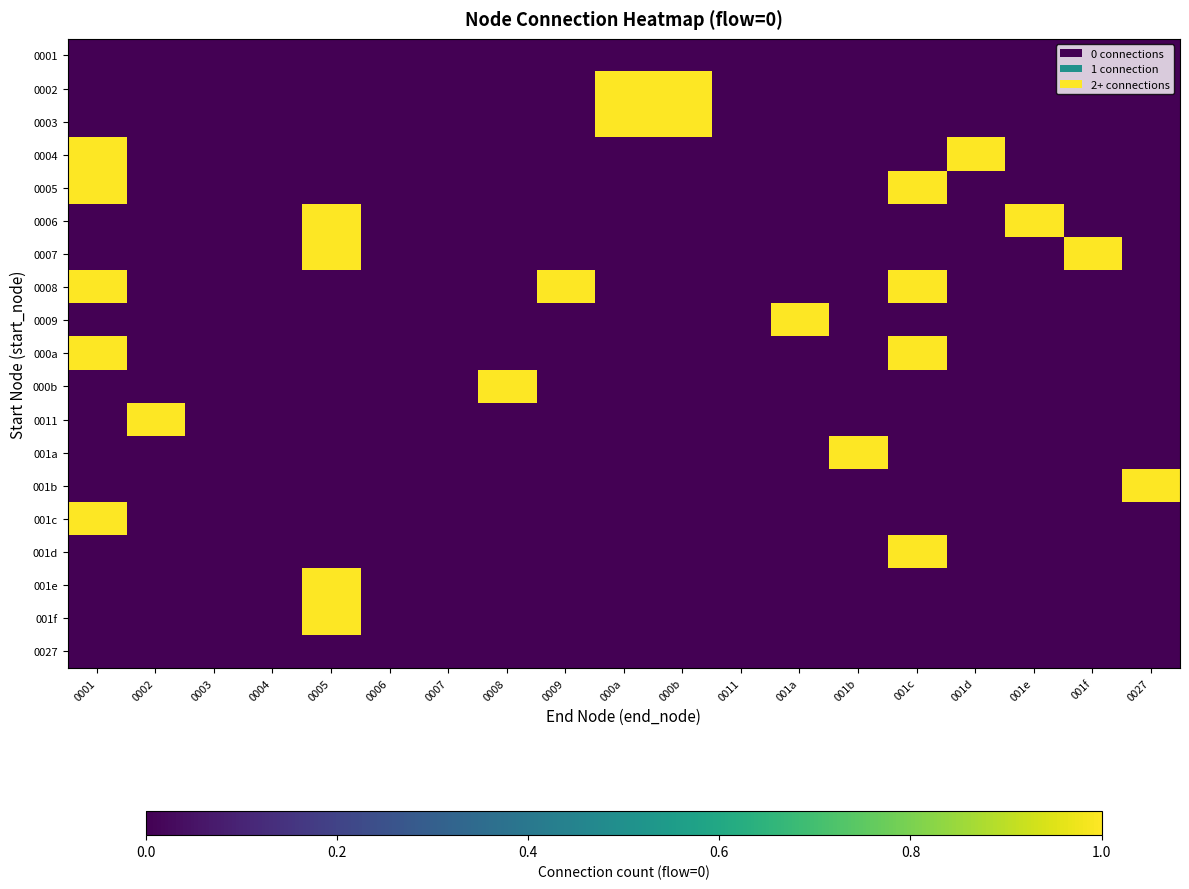

How many categories are shown in the chart?

19